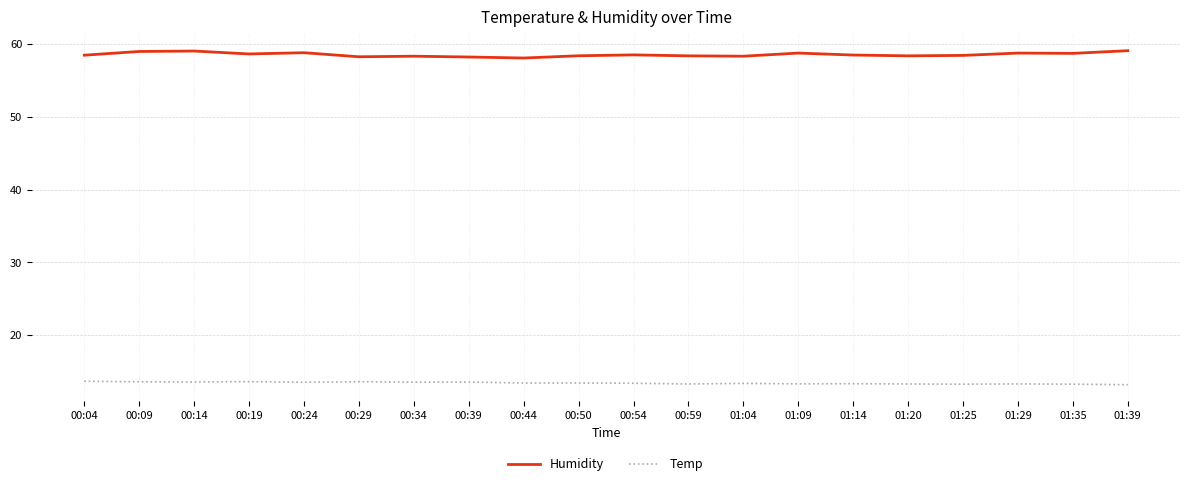

What is the smallest value displayed?

13.2